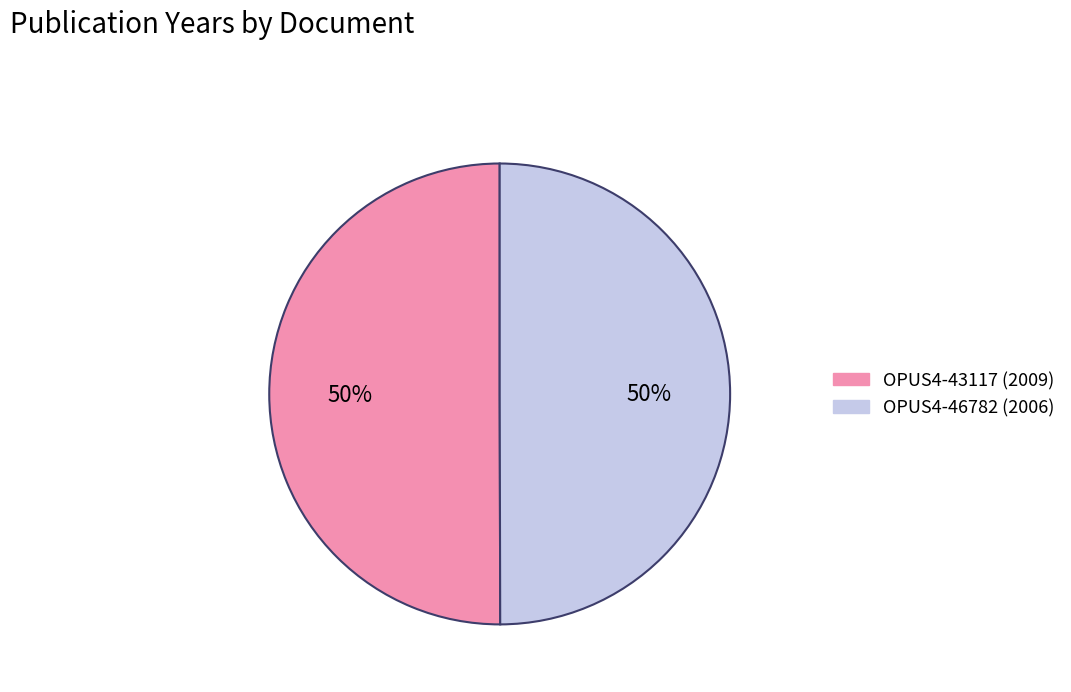

What percentage is the OPUS4-46782 slice, to the nearest percent?

50%